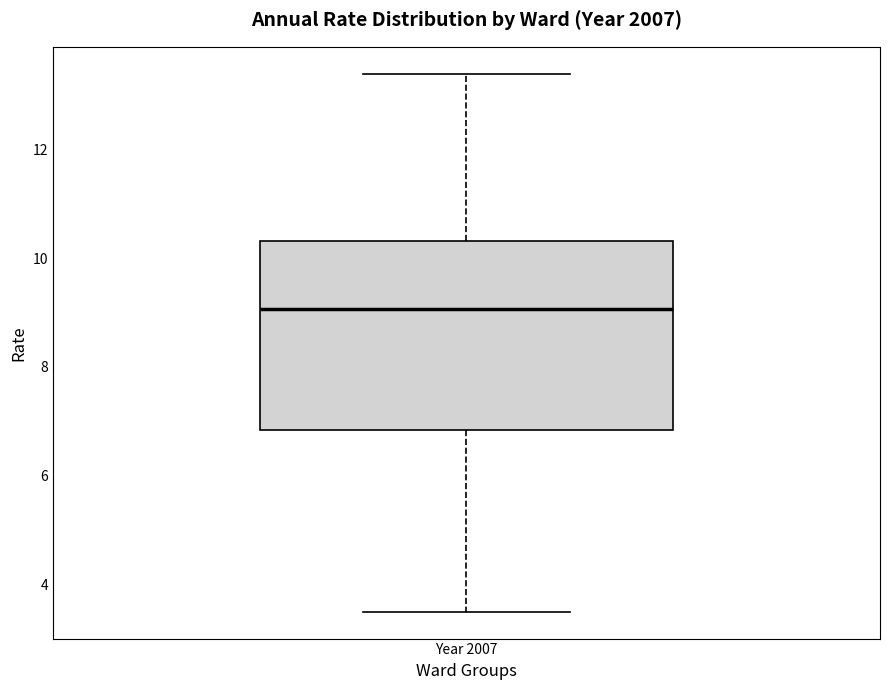

Where is the lower edge of the box for Year 2007 on the y-axis? The values are not printed on the chart, so give them approximately, as read against the axis.

6.8